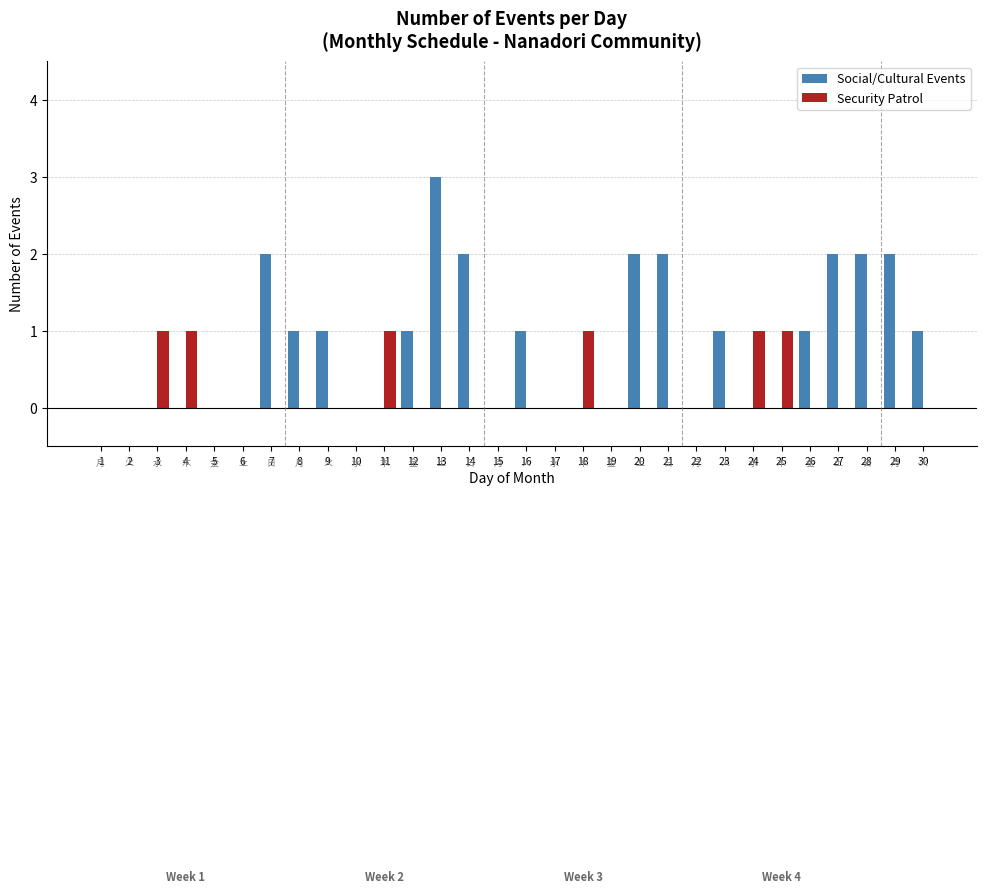

Does the chart contain stacked bars?

No